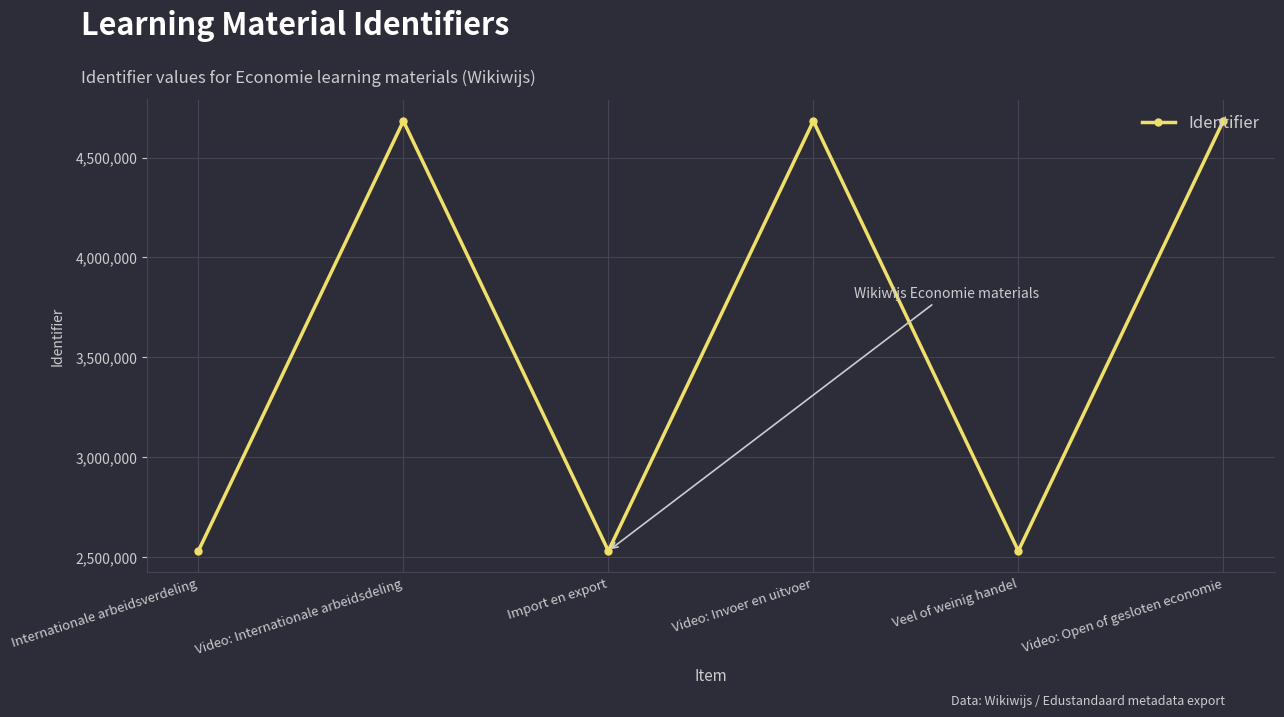

What is the smallest value displayed?

2530510